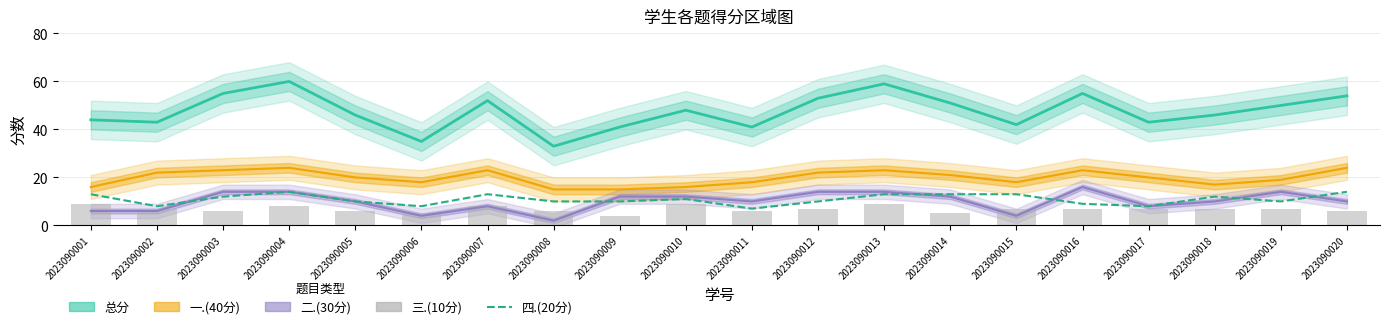

What value does the 四.(20分) series have at 2023090010?

11